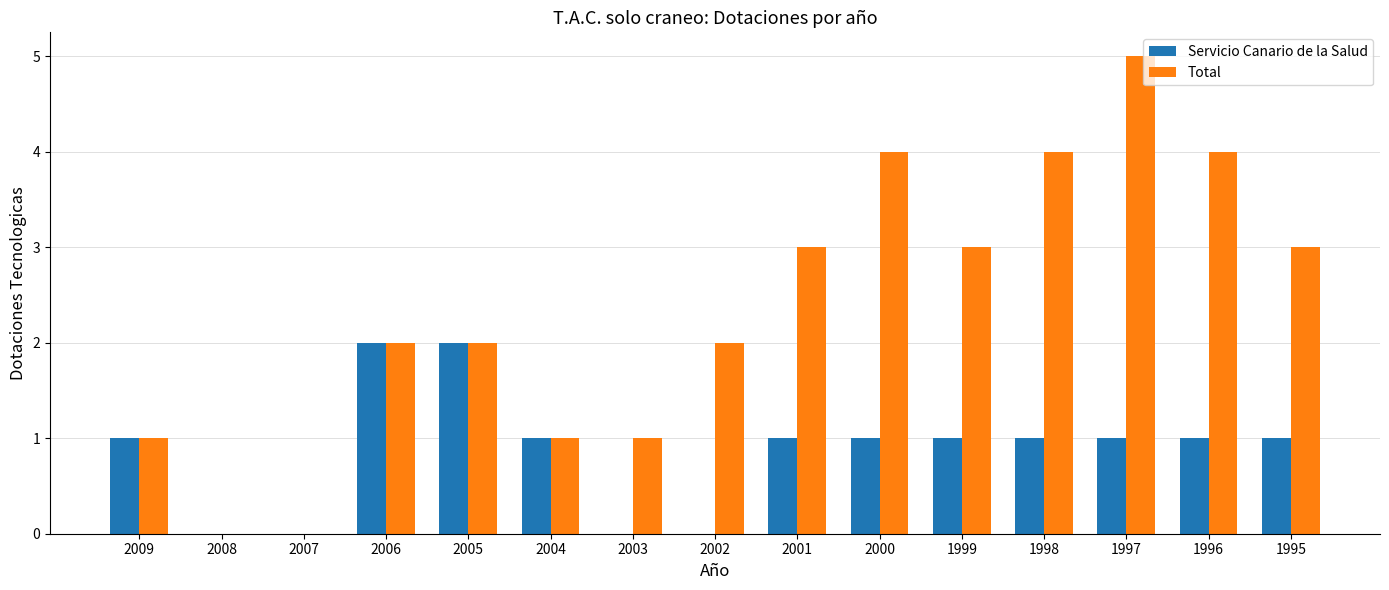

At which label does Total reach its peak?

1997